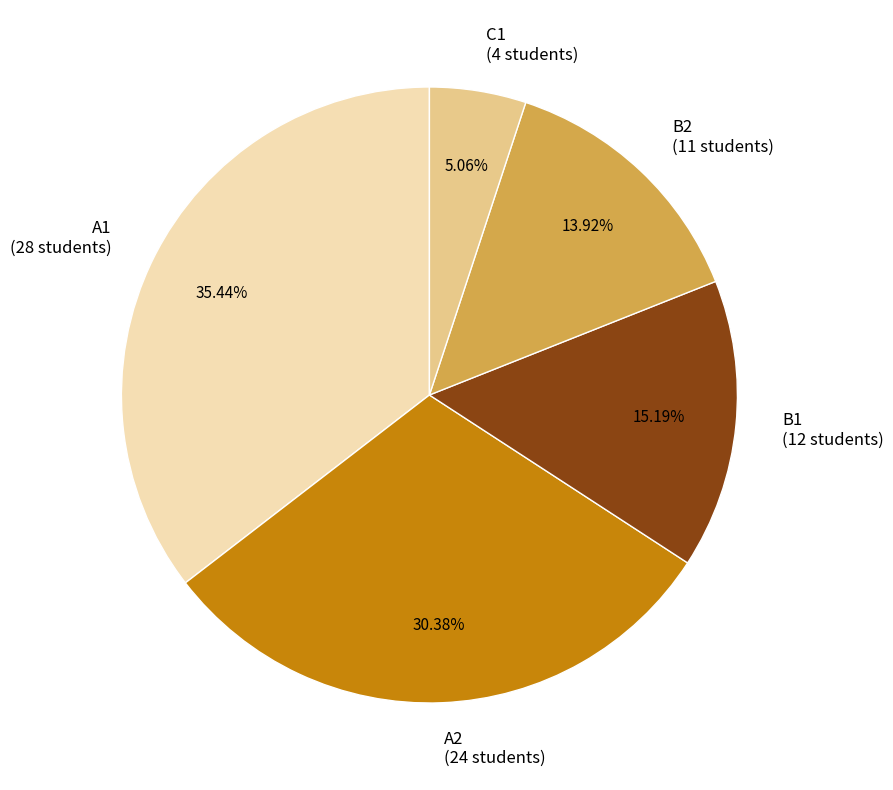

Which slice is the largest?

A1